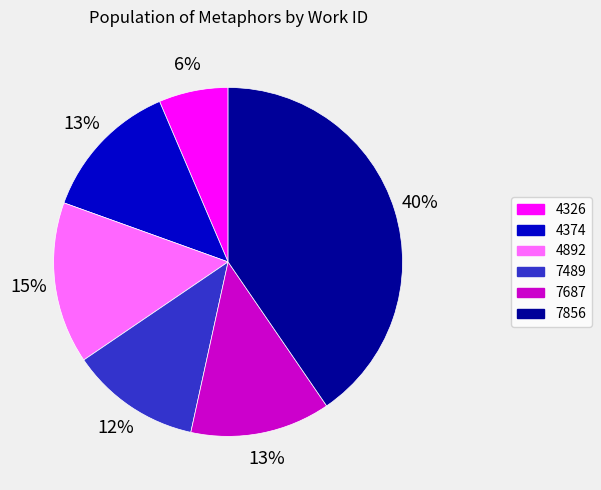

To the nearest percent, what is the average slice percentage?

17%